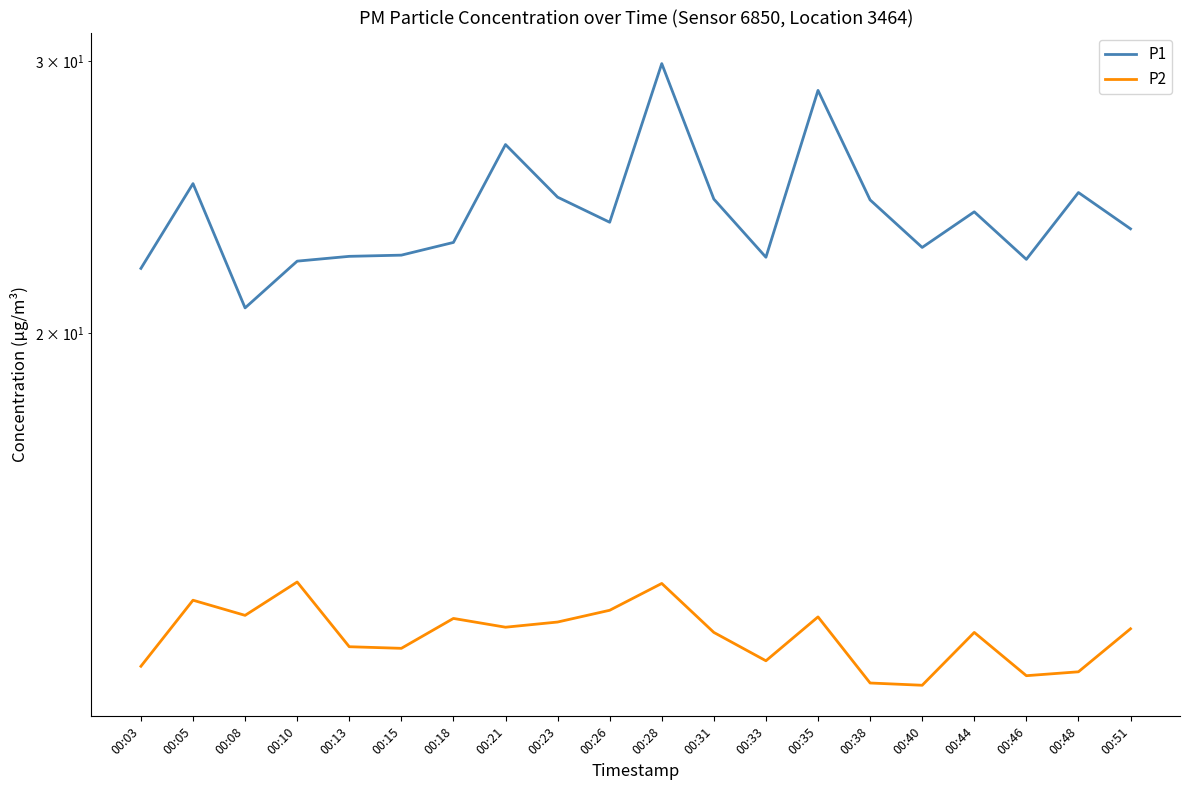

Rank the series at 00:15 from lowest to highest value.

P2, P1